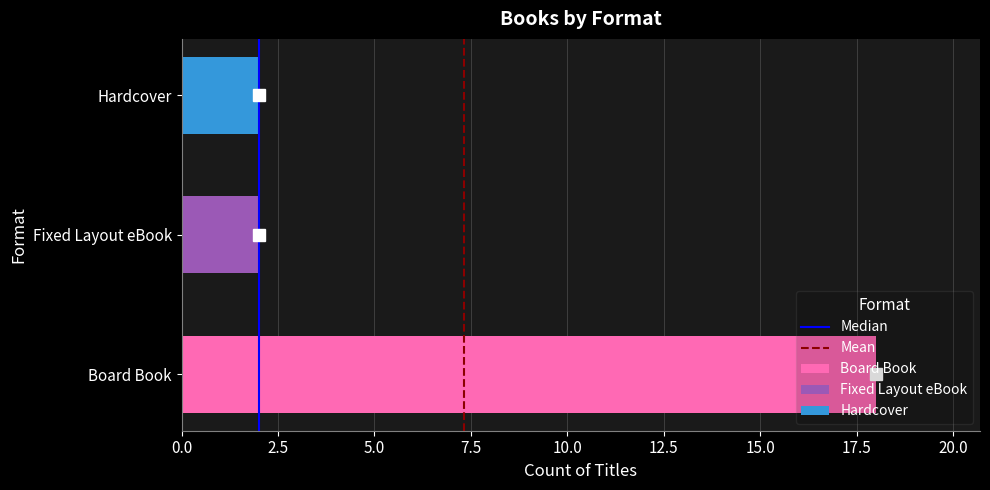

Which has a higher value, 0.0 or 2.5?

2.5